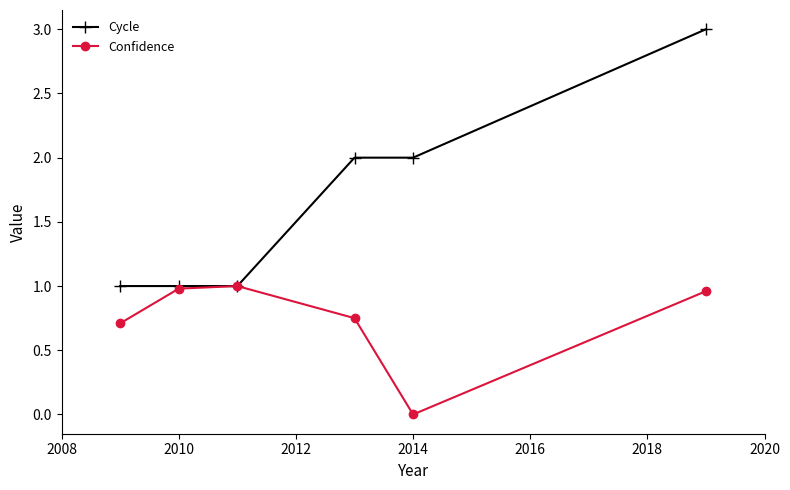

What is the maximum value for Cycle?

3.0